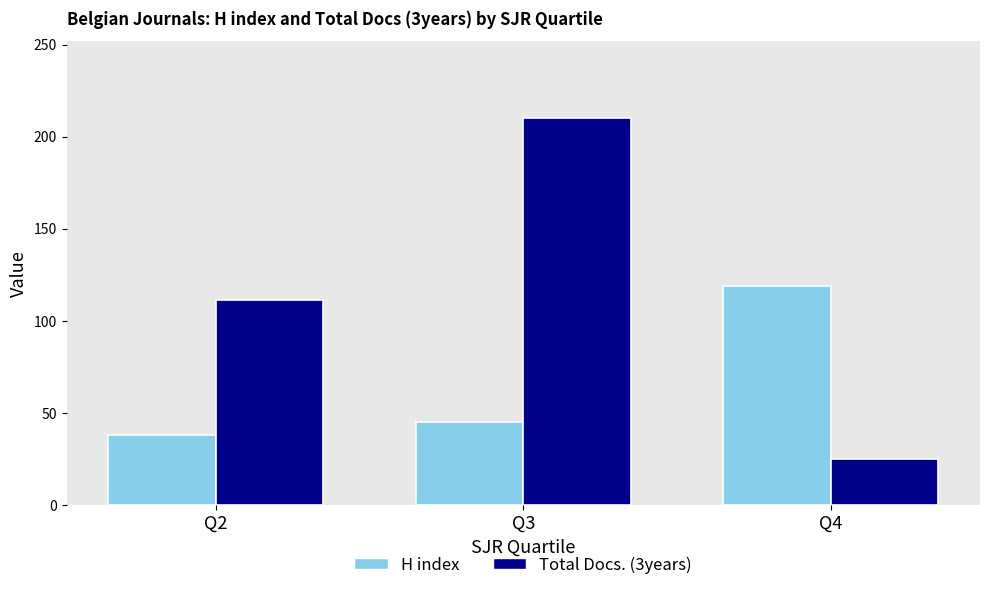

At which category is the sum across all series the highest?

Q3